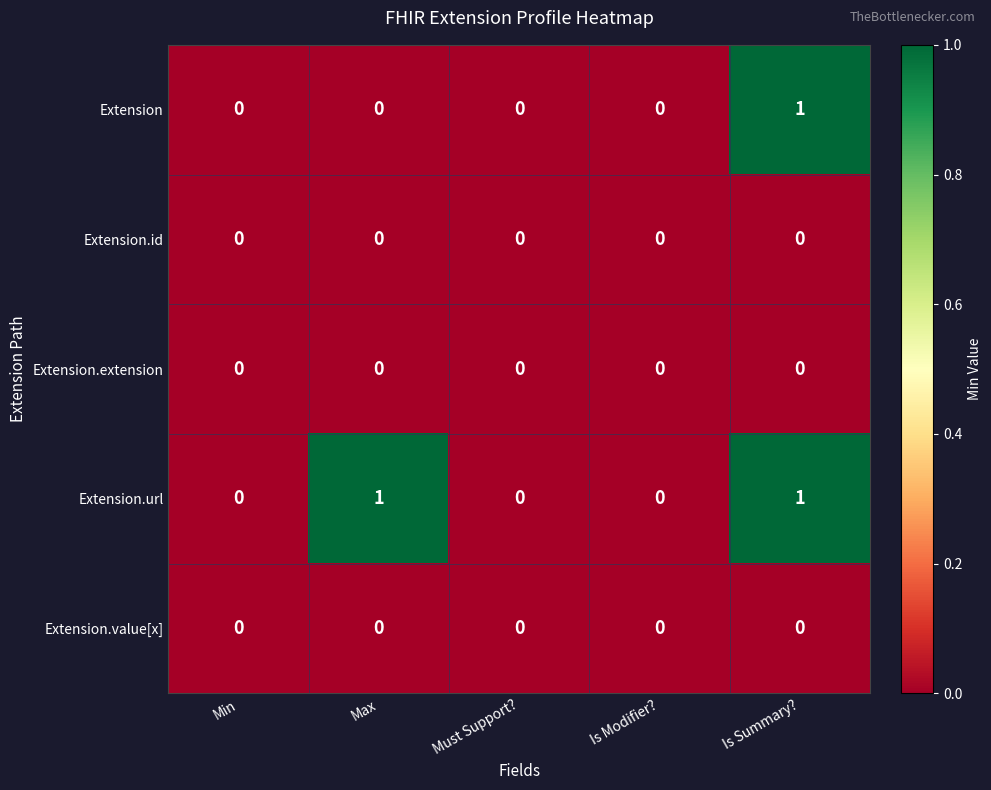

Is it true that Extension.id equals 0 at Is Summary??

True